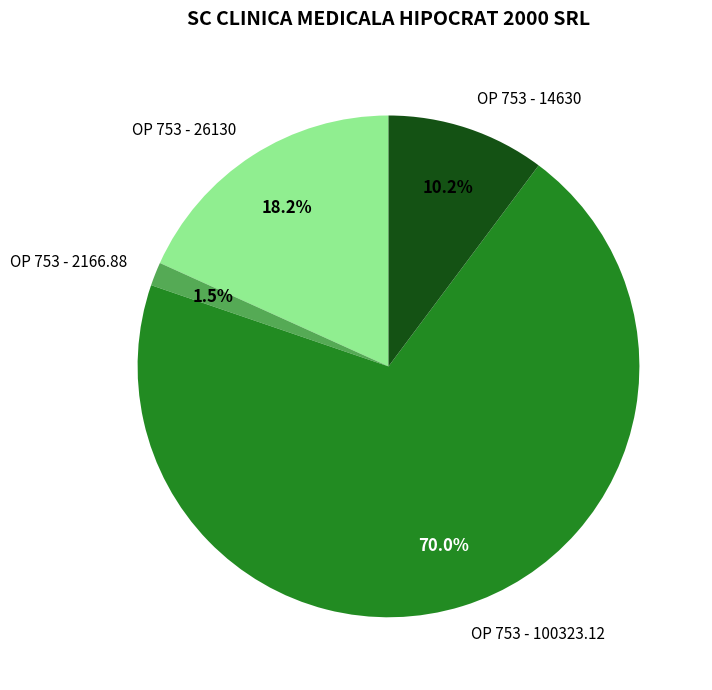

To the nearest percent, what is the combined percentage of OP 753 - 100323.12 and OP 753 - 2166.88?

72%